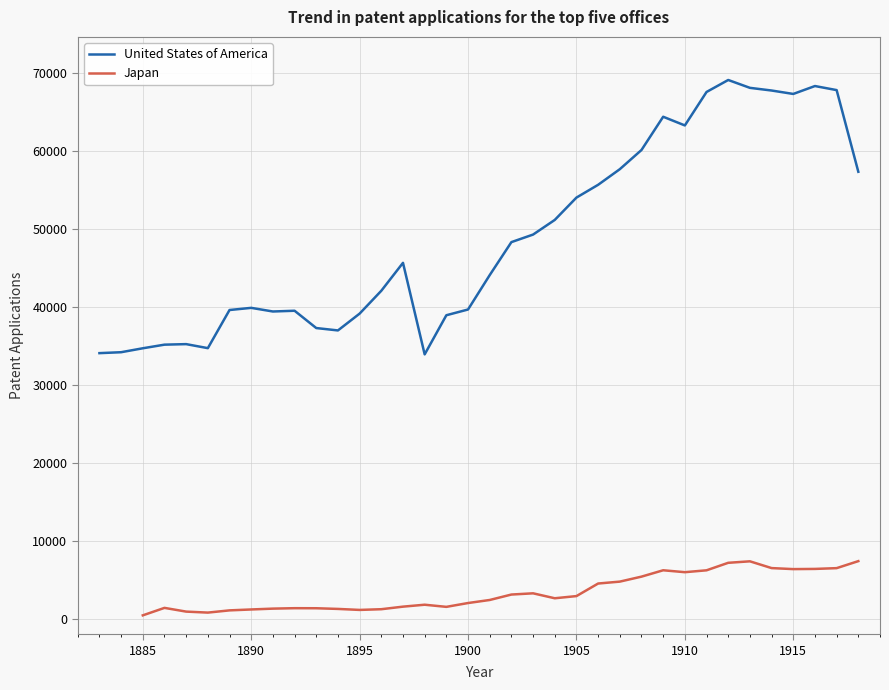

What is the minimum value for United States of America?

33915